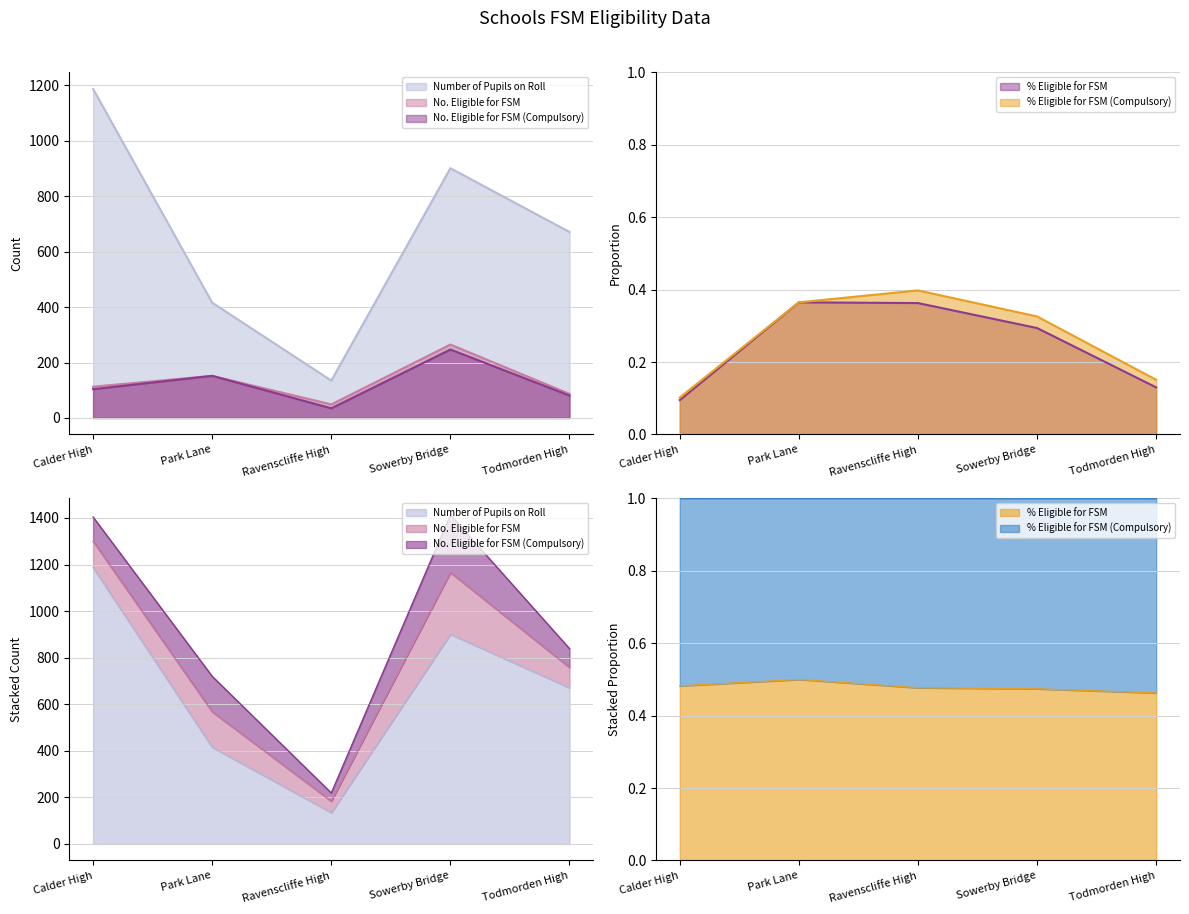

What is the spread (max minus min) of values at Ravenscliffe High?

134.6